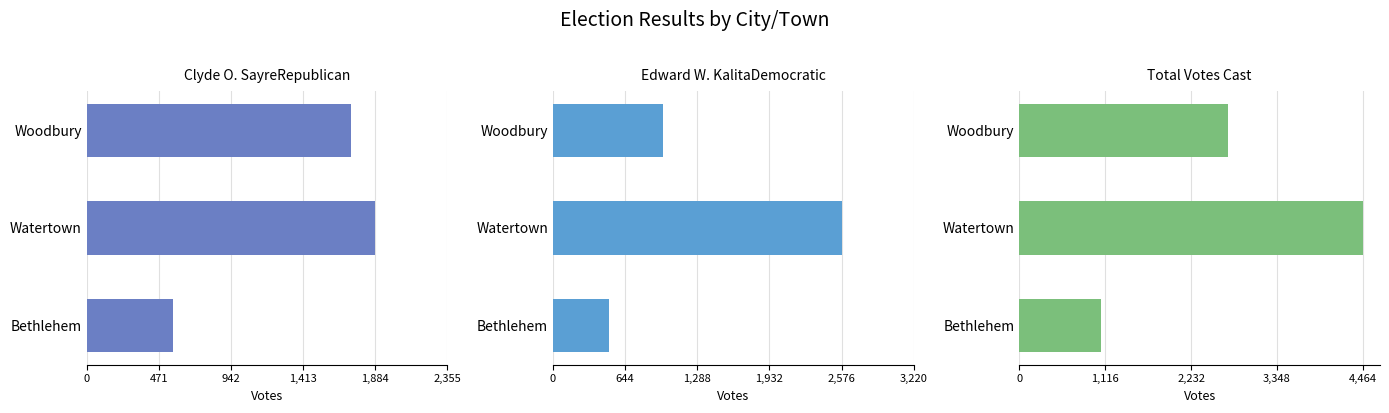

What is the minimum value shown in the chart?

498